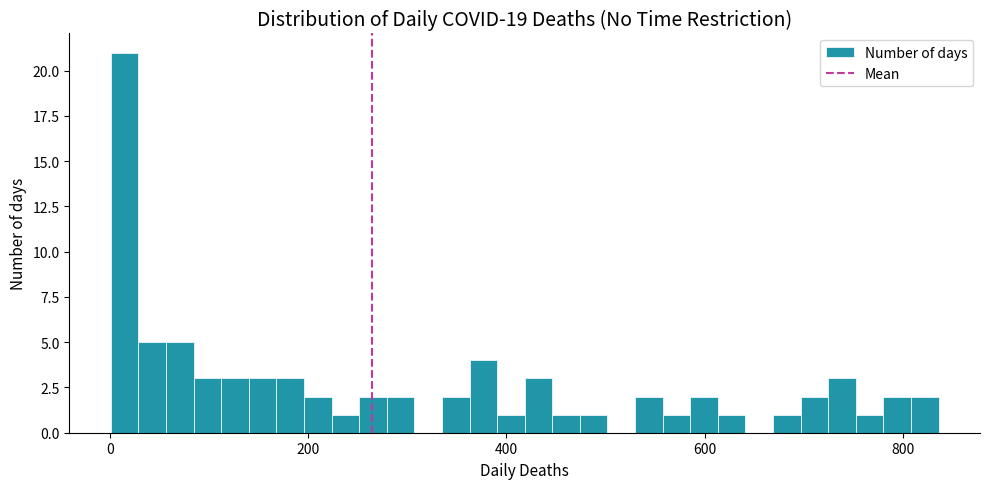

Read against the x-axis, roughly where is the centre of the tallest bar?

20